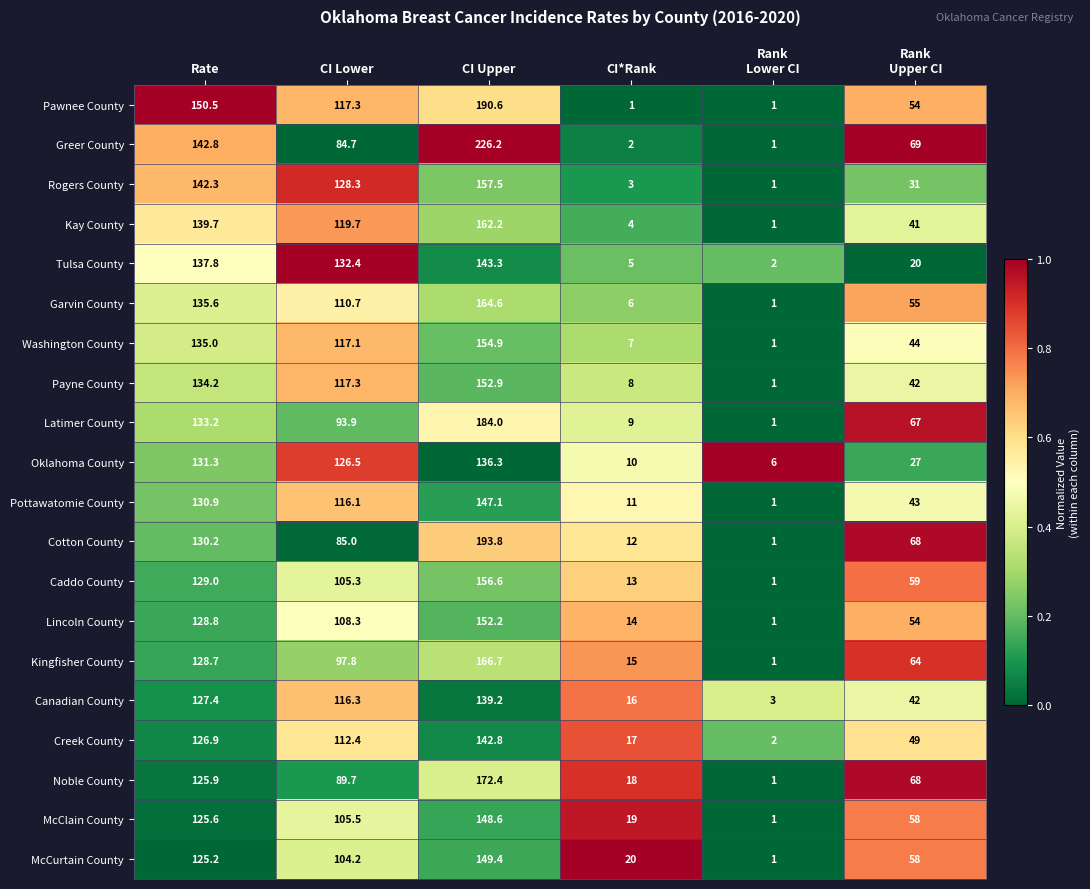

What is the lowest value of the Creek County series?

2.0